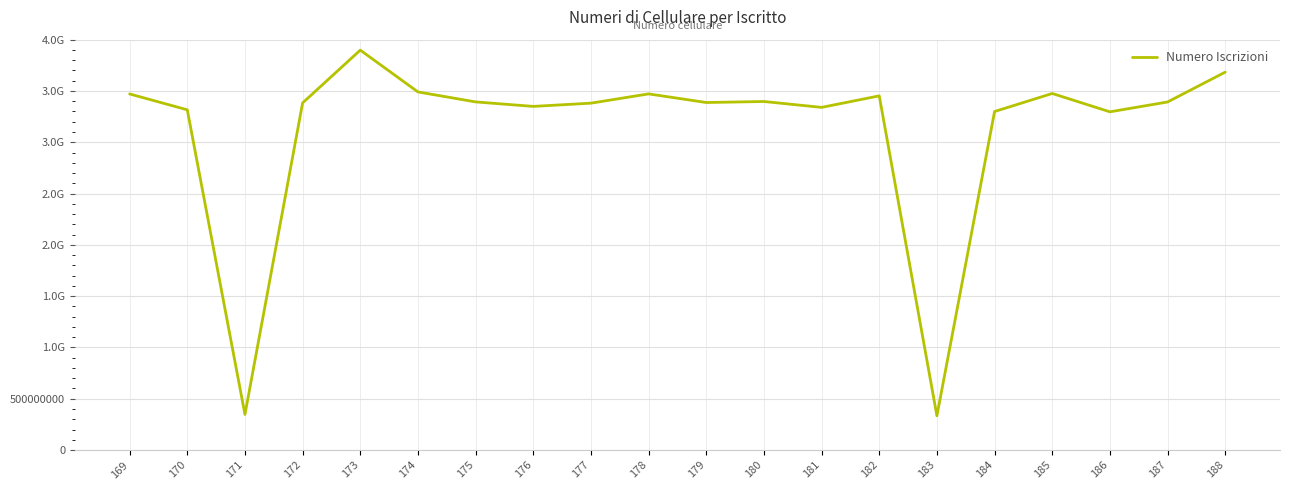

At which category does the chart reach its minimum across all series?

183